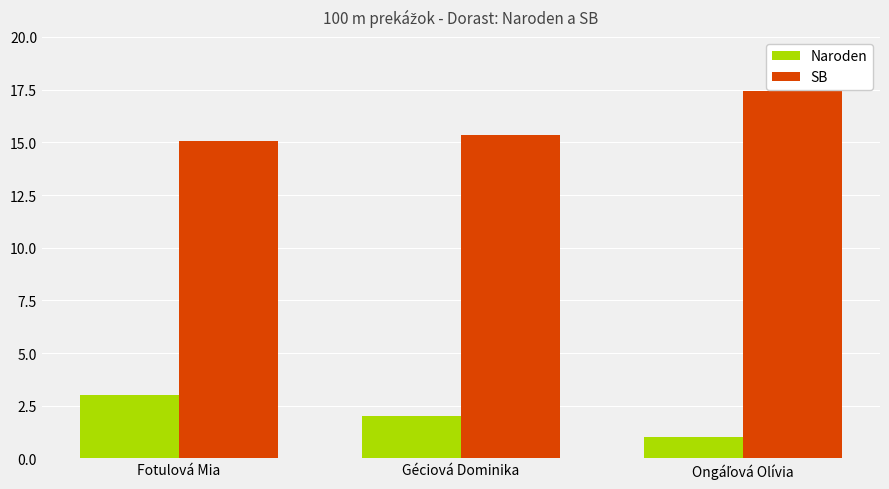

Reading left to right, extract all data points from this chart.

Naroden: 3.0	2.0	1.0
SB: 15.1	15.3	17.4